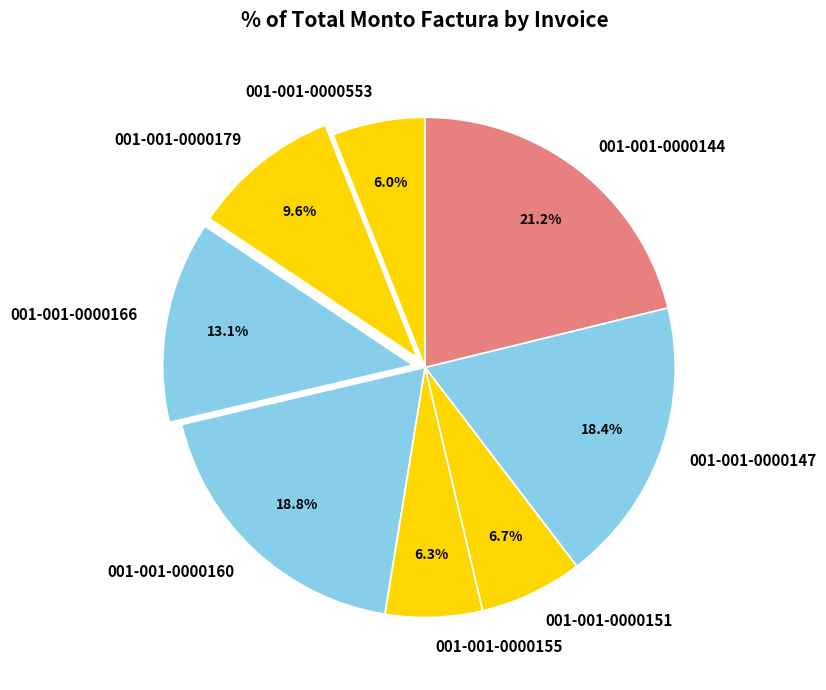

What is the largest slice in the pie chart?

001-001-0000144